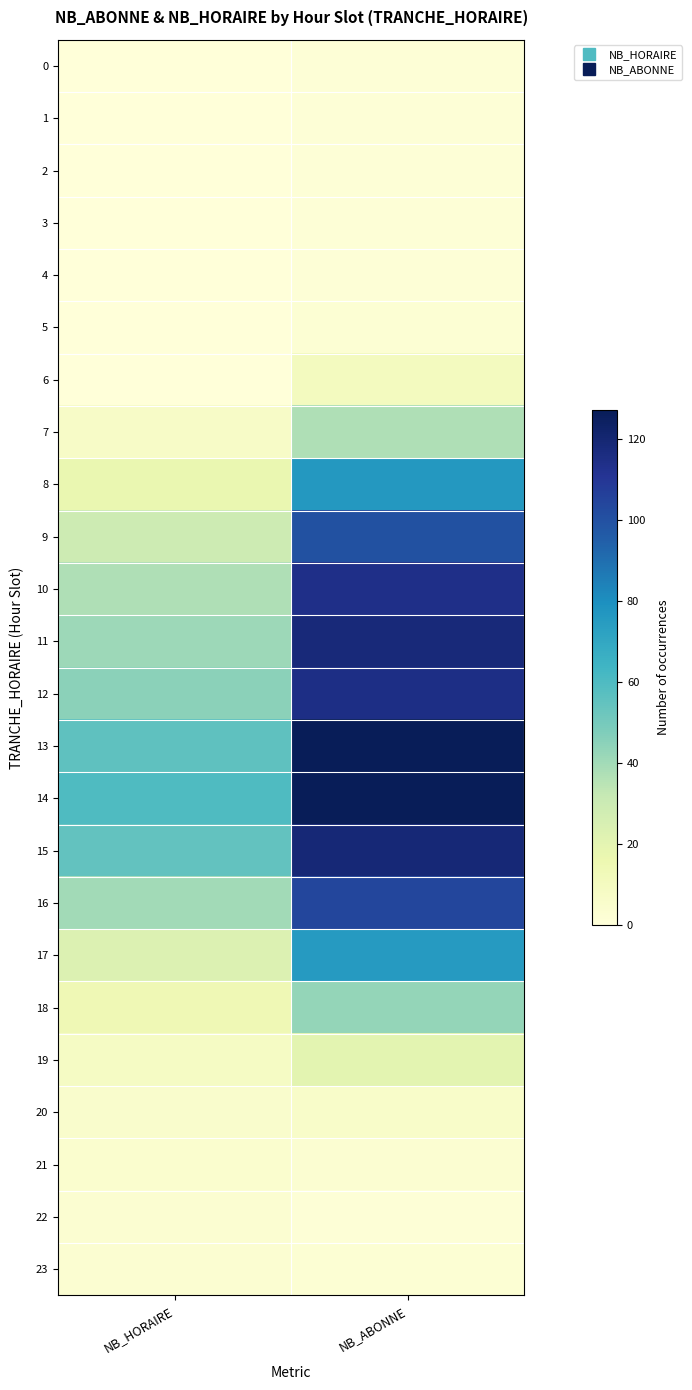

How many distinct data groups are displayed?

24